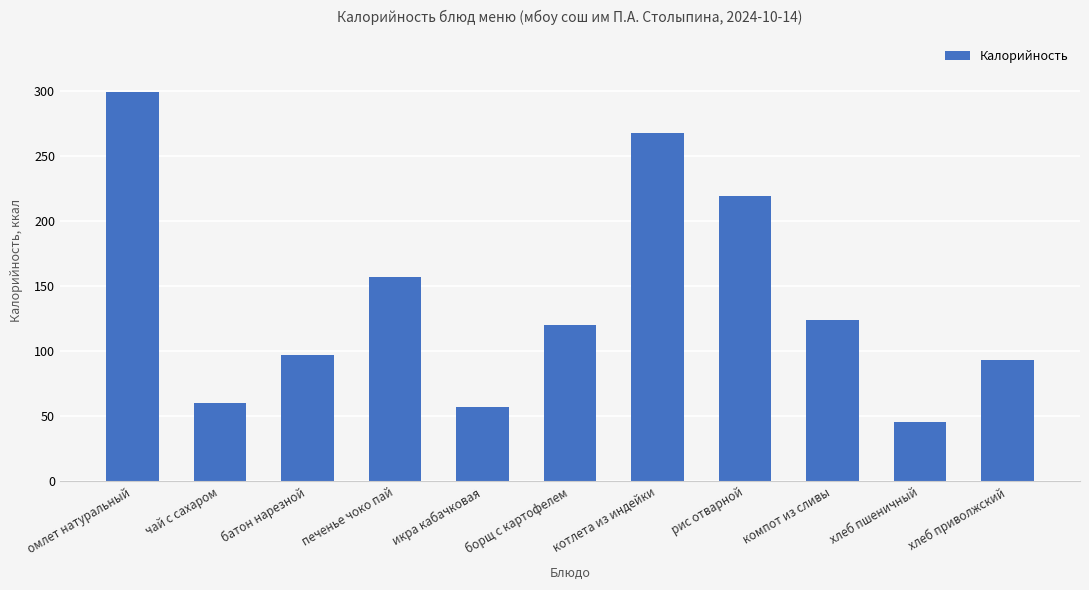

What is the greatest value displayed?

299